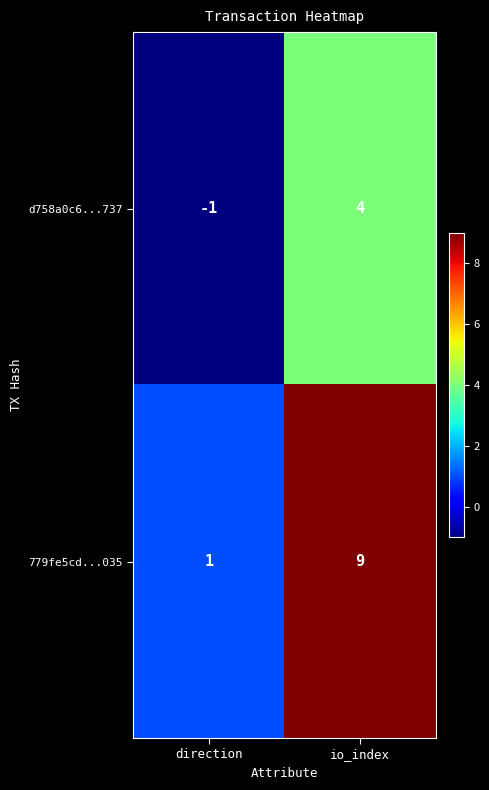

Between direction and io_index, which series saw the biggest shift?

779fe5cd...035